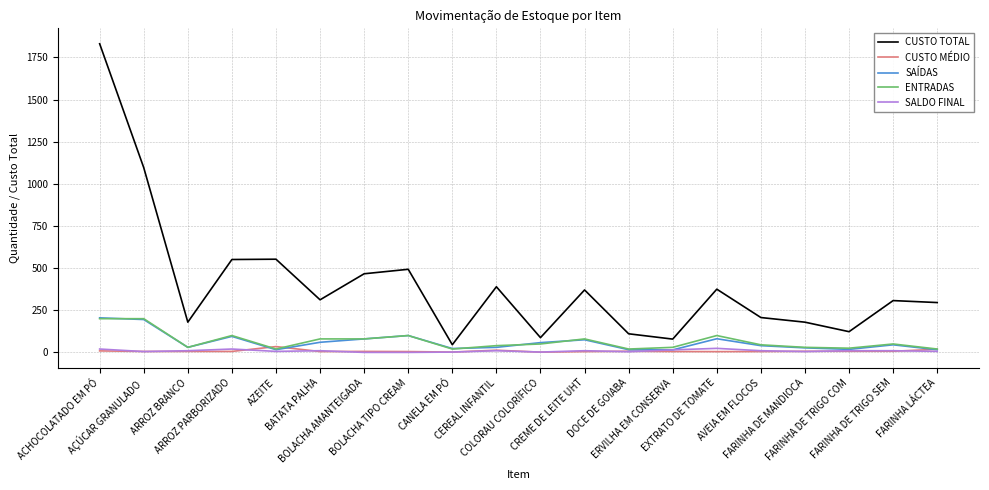

What is the sum of all CUSTO MÉDIO values?

159.0